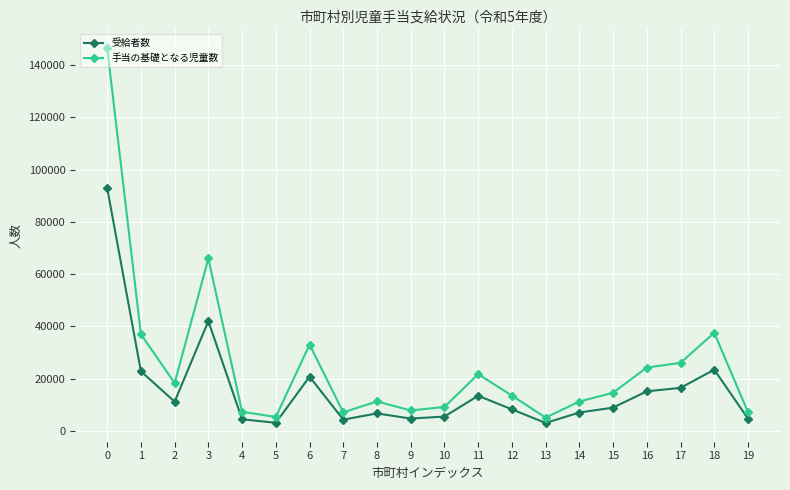

Does the chart display data point markers on the line(s)?

Yes